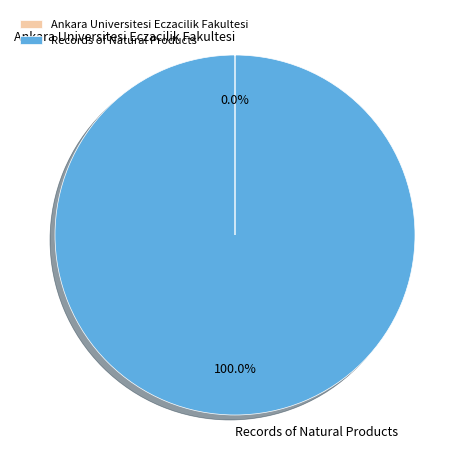

Is there a majority slice in this chart?

Yes